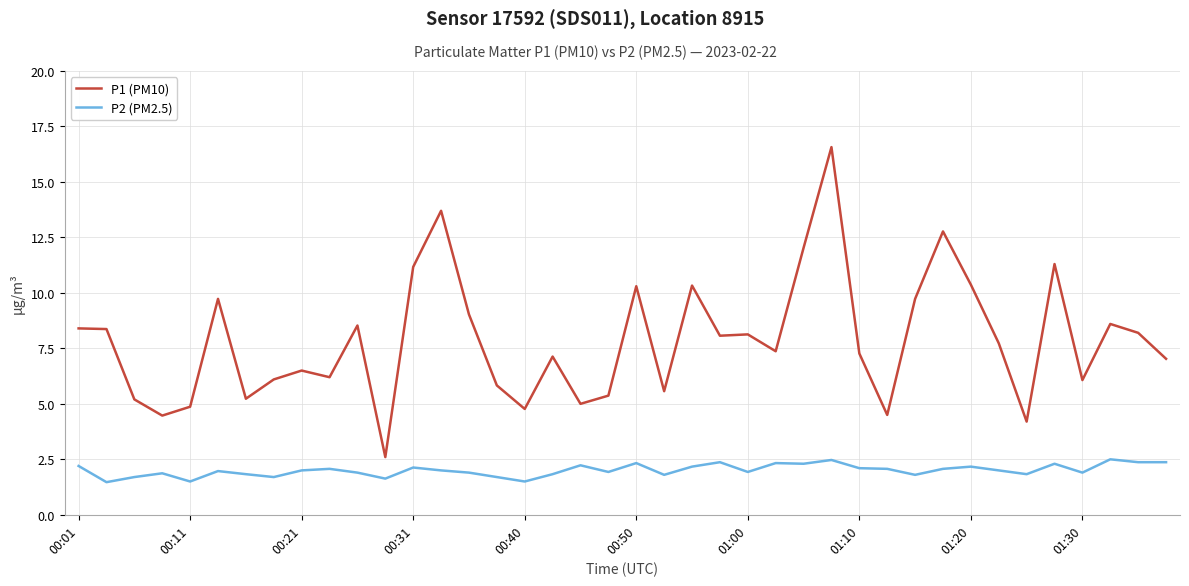

Rank the series by their maximum value, from lowest to highest.

P2 (PM2.5), P1 (PM10)